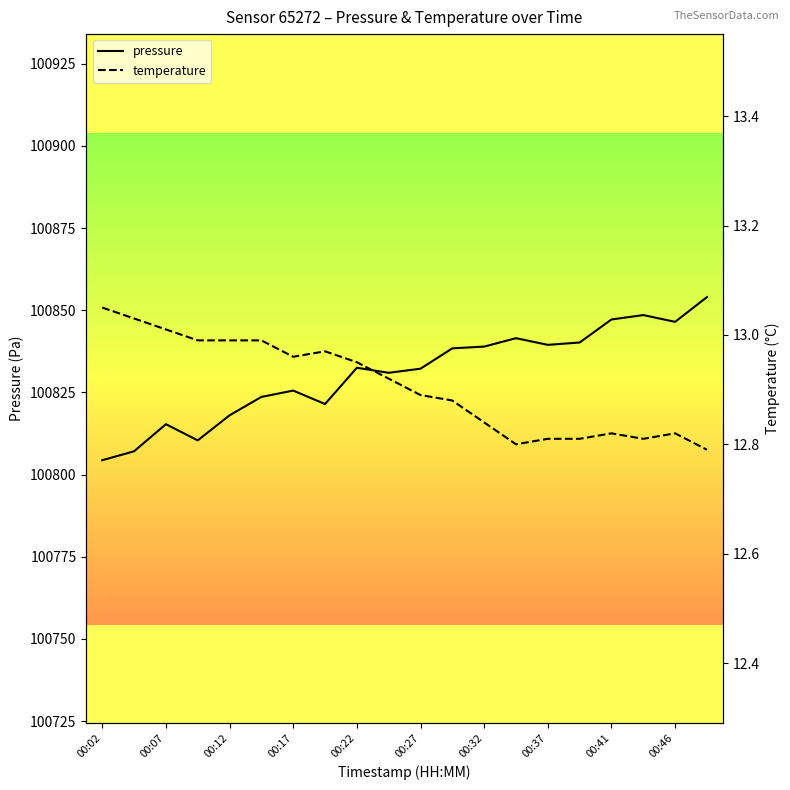

What are all the series names shown in the legend?

pressure, temperature